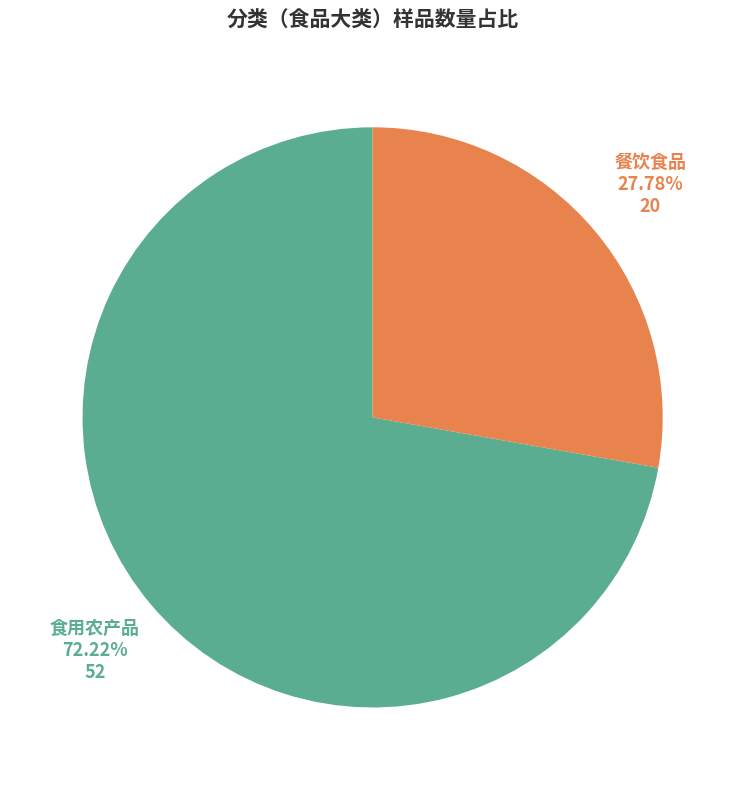

Is it true that 餐饮食品 is 28% of the pie?

True